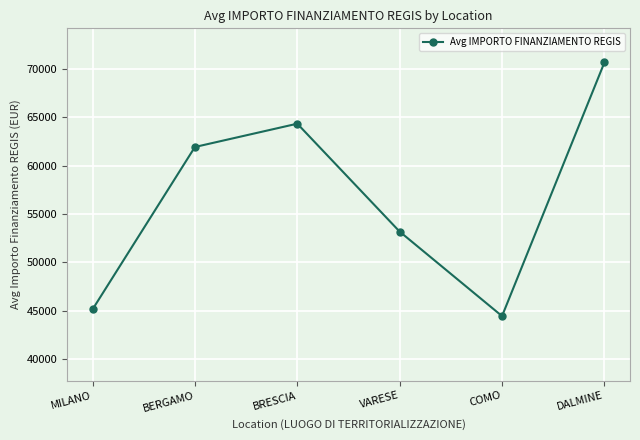

List the labels in order of value, largest first.

DALMINE, BRESCIA, BERGAMO, VARESE, MILANO, COMO